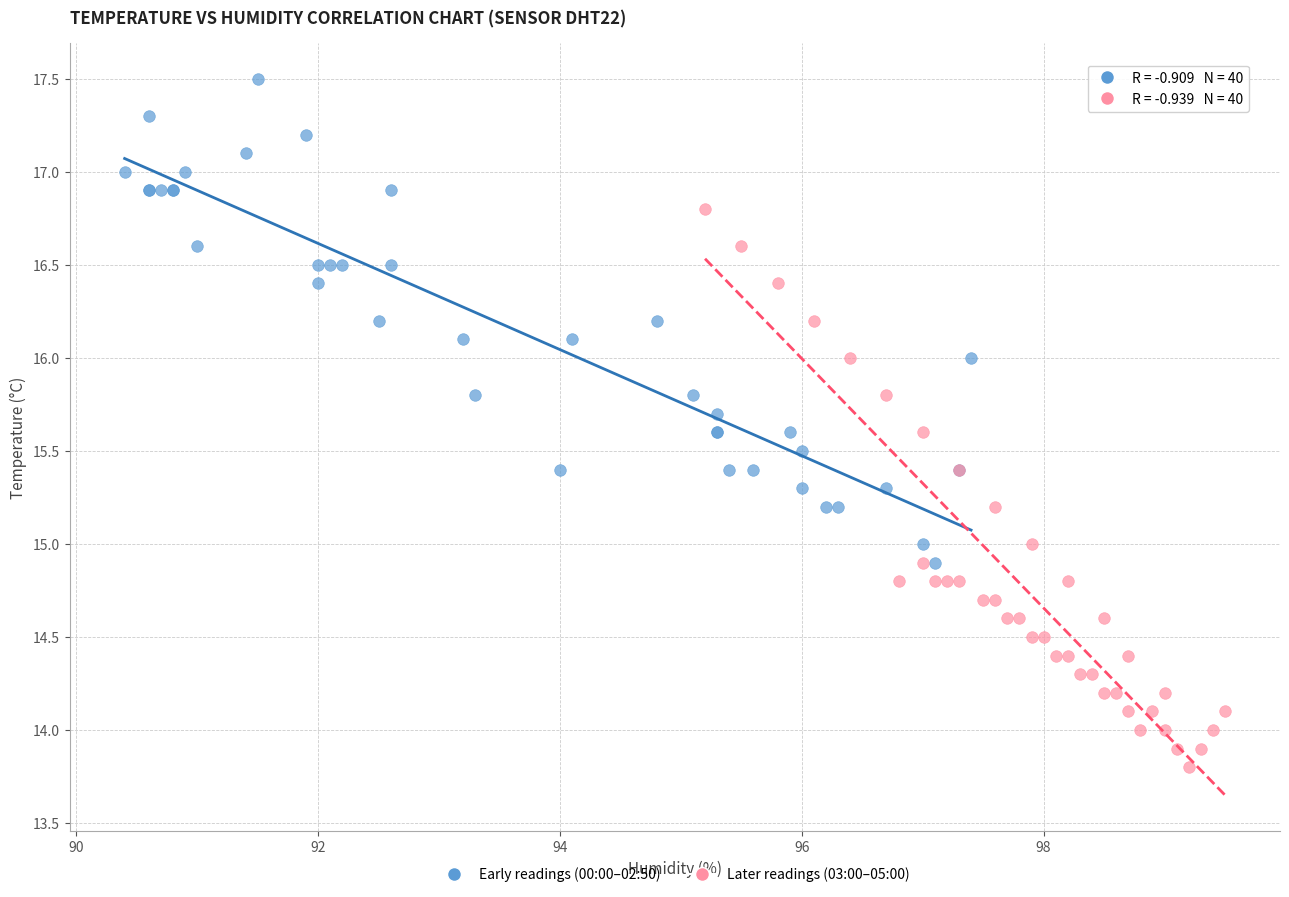

Which series contains the lowest Y value?

Later readings (03:00–05:00)